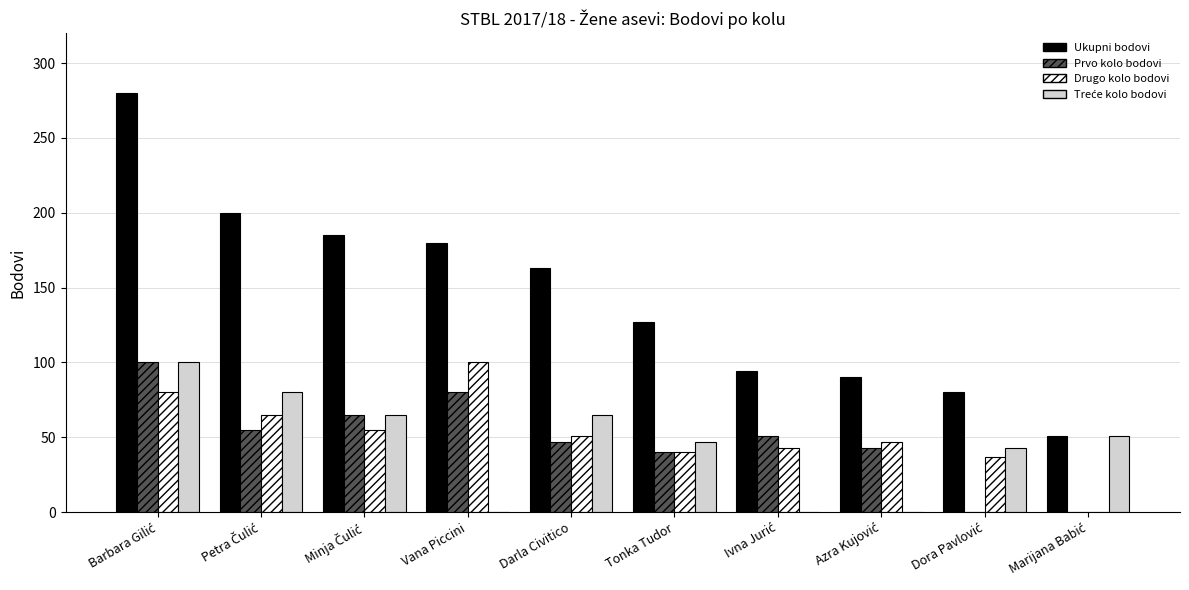

True or false: Prvo kolo bodovi has a value of 80 at Vana Piccini.

True